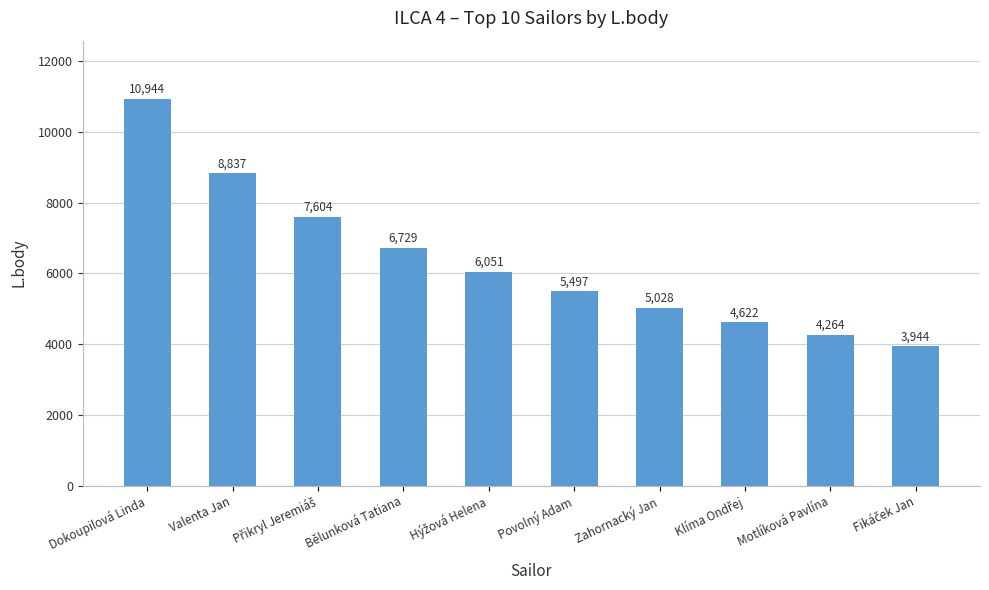

Does the chart contain stacked bars?

No